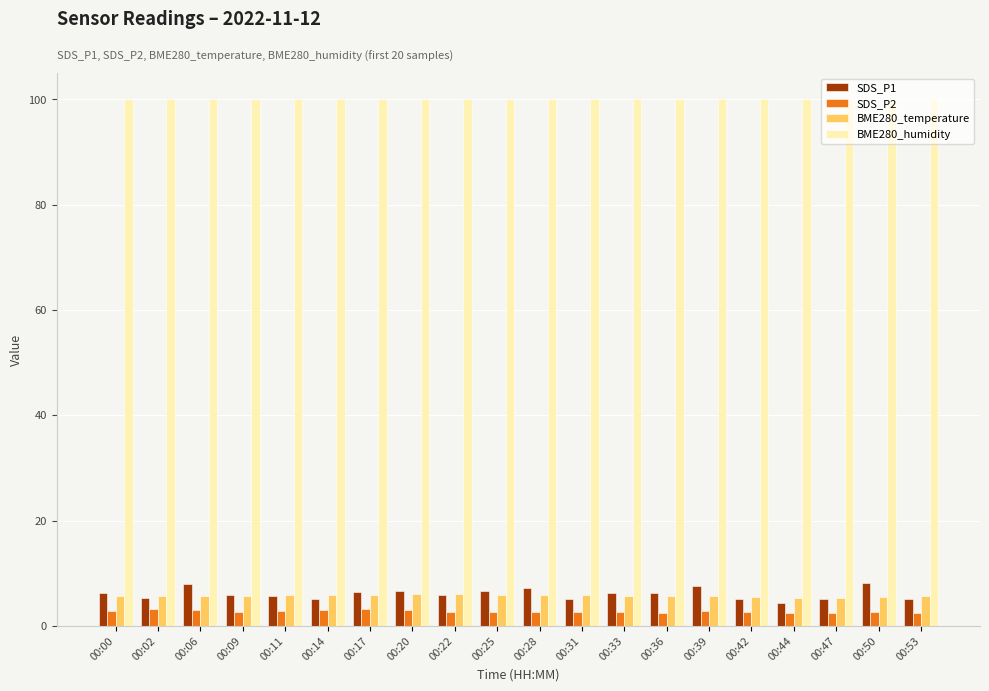

True or false: SDS_P1 has a value of 8.2 at 00:50.

True